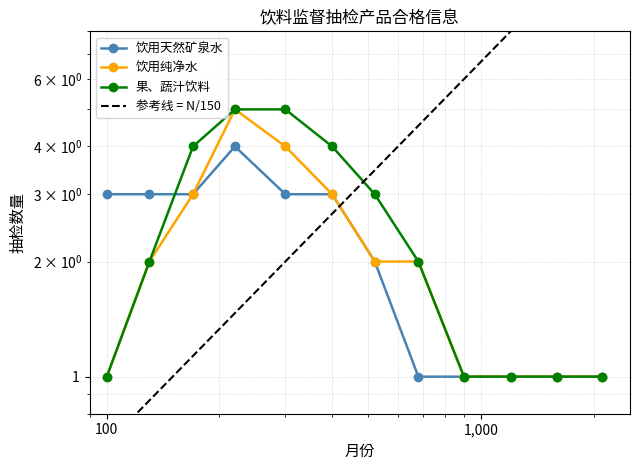

Is the value of 饮用纯净水 at 8 greater than the value of 果、蔬汁饮料 at 2?

No